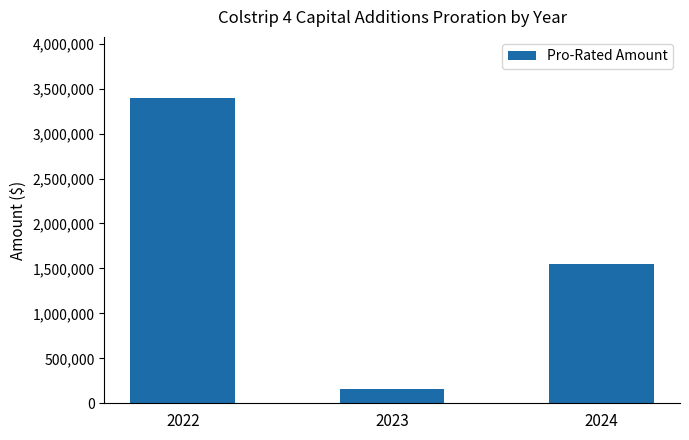

List the labels in order of value, largest first.

2022, 2024, 2023